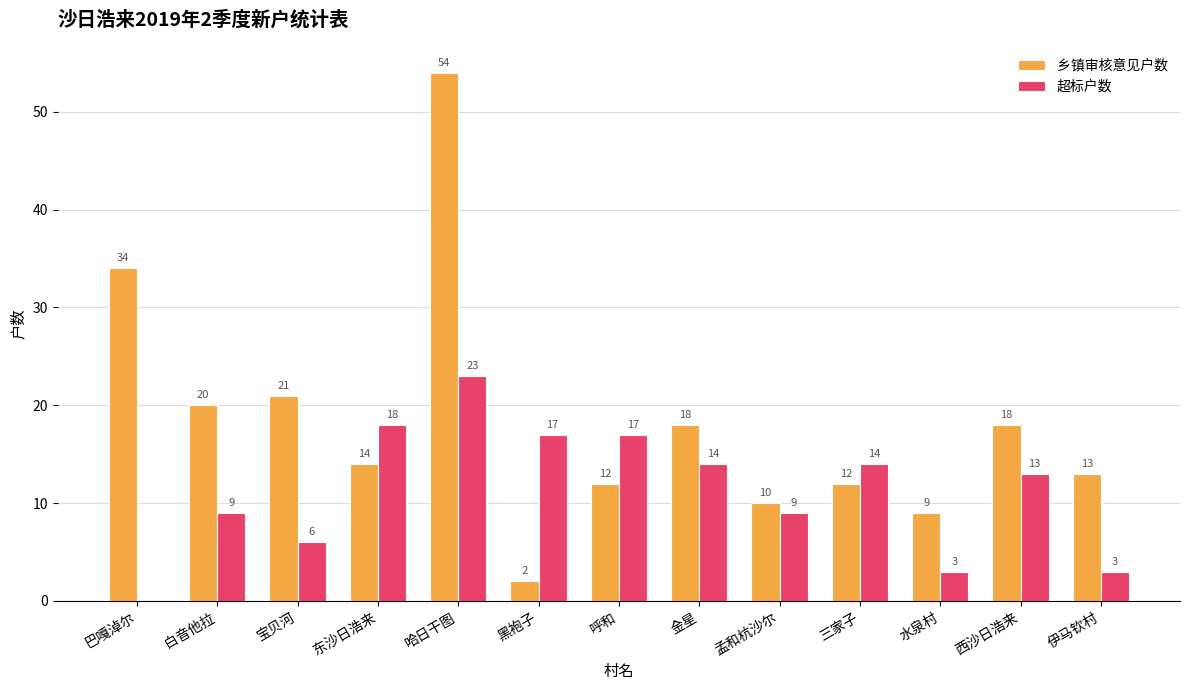

Which series changed the most between 孟和杭沙尔 and 三家子?

超标户数